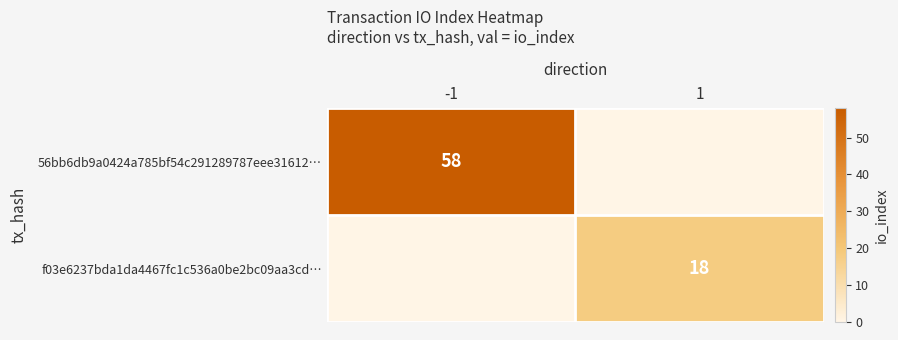

What is the spread (max minus min) of values at 1?

18